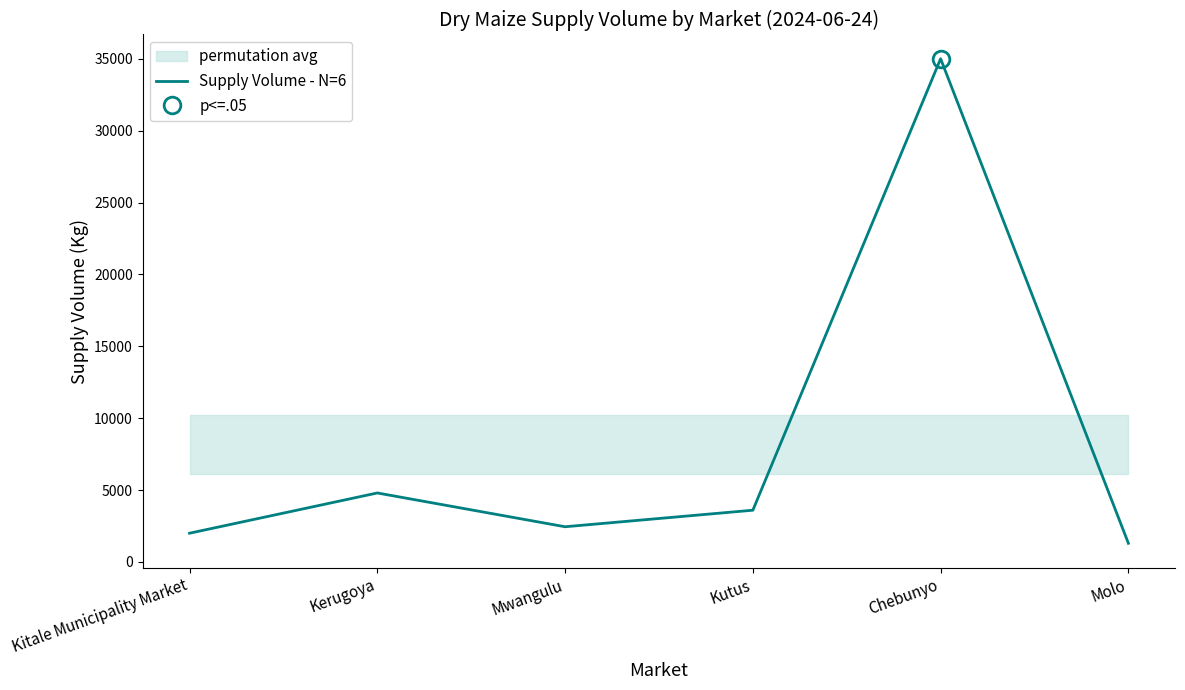

What is the difference between the maximum and second lowest values?

33000